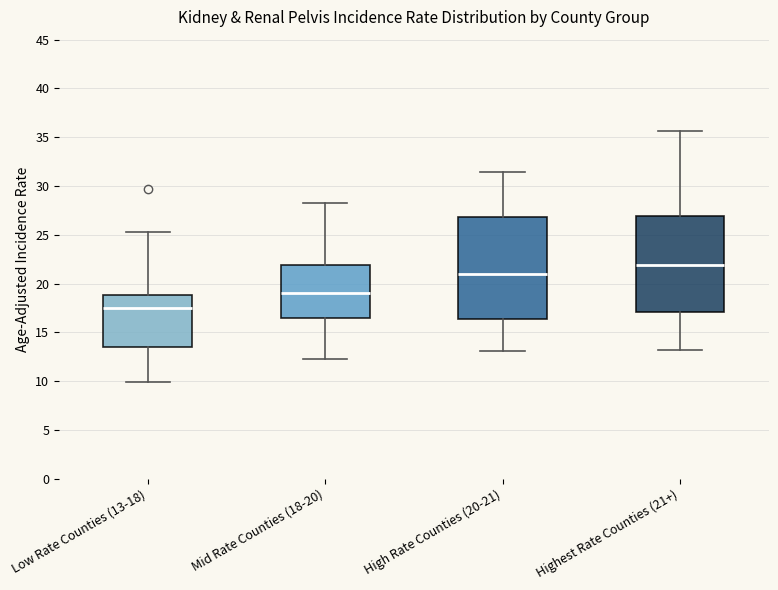

Reading left to right, read every box against the y-axis: the position of its median line, the range the box covers, and the ends of its whiskers. The values are not printed on the chart, so give them approximately, as read against the axis.

Low Rate Counties (13-18): median 17.5, box 13.5 to 19.0, whiskers 10.0 to 25.5
Mid Rate Counties (18-20): median 19.0, box 16.5 to 22.0, whiskers 12.5 to 28.5
High Rate Counties (20-21): median 21.0, box 16.5 to 27.0, whiskers 13.0 to 31.5
Highest Rate Counties (21+): median 22.0, box 17.0 to 27.0, whiskers 13.0 to 35.5